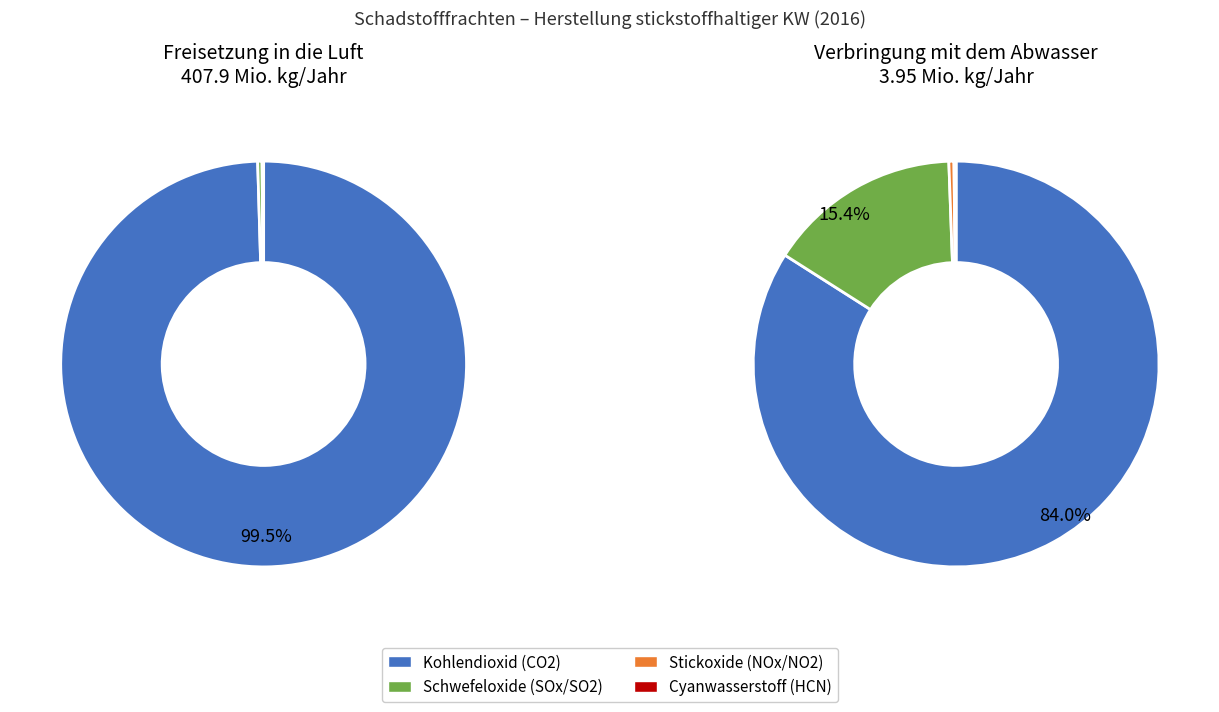

Does any single category account for the majority?

Yes